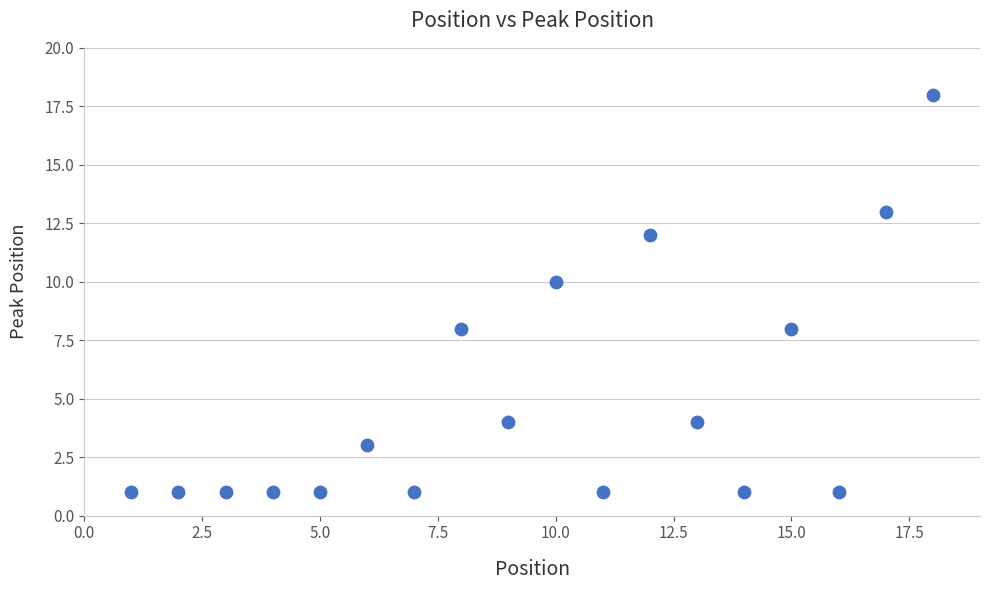

What is the range of Y values (max minus min)?

17